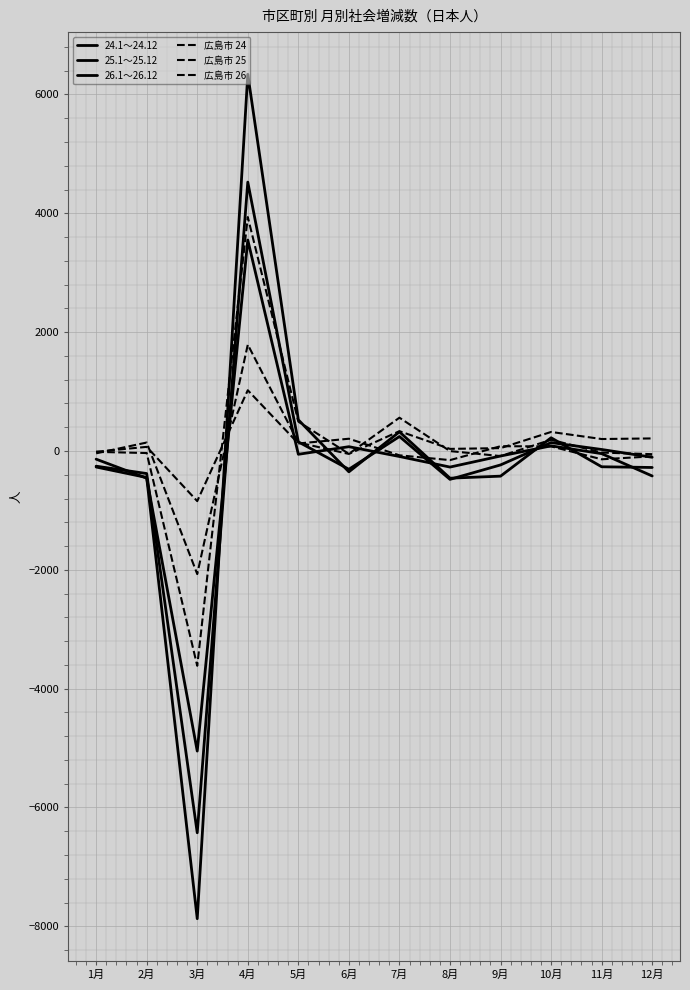

Is this an area chart (filled region under the line)?

No